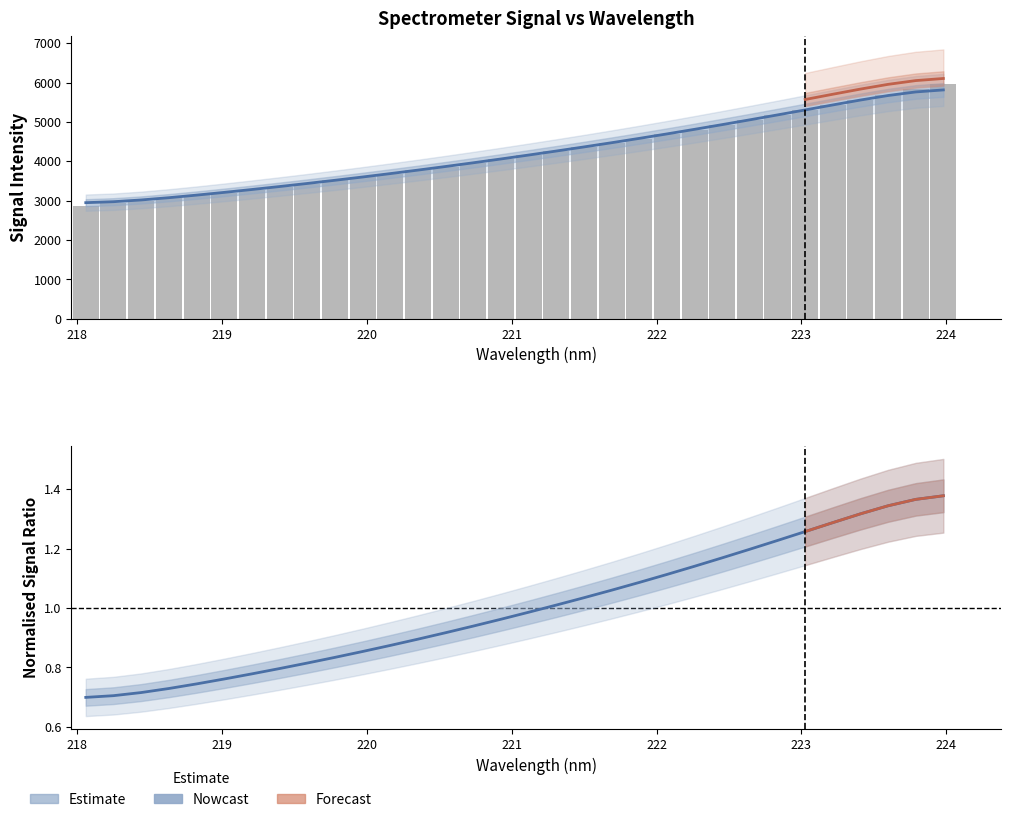

True or false: x has a value of 1228.3 at 224.

False